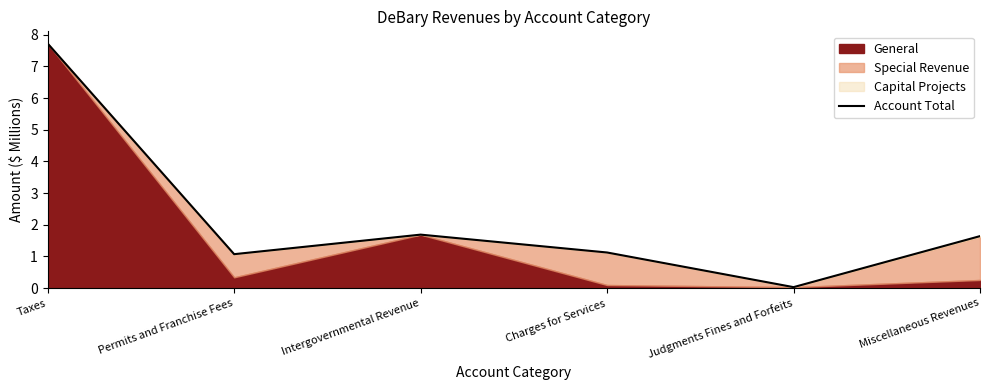

The chart shows a value of 1.7 at Taxes. True or false?

False